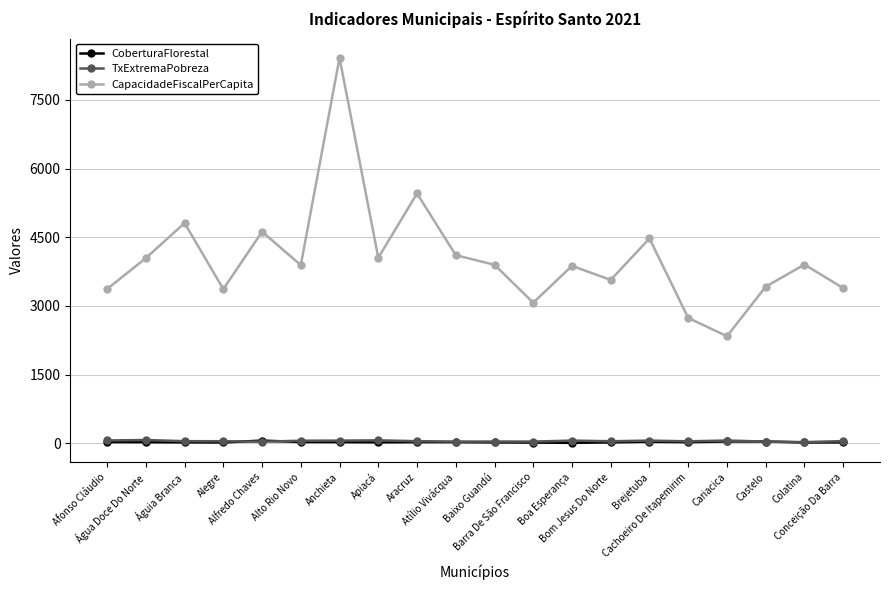

True or false: TxExtremaPobreza and CapacidadeFiscalPerCapita intersect in this chart.

False